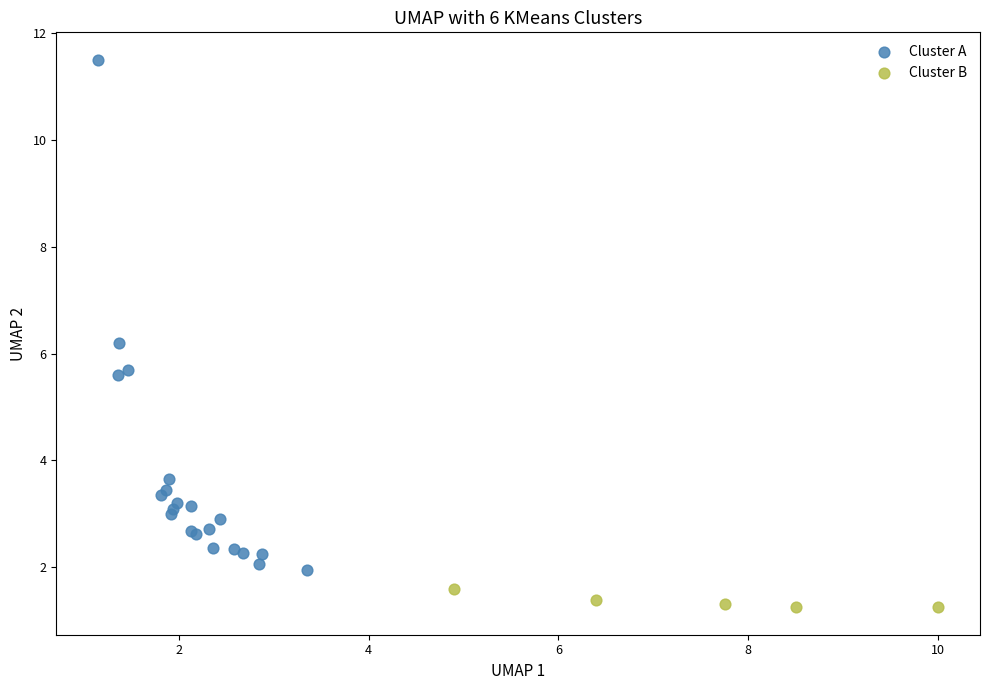

Which series reaches the maximum Y coordinate?

Cluster A